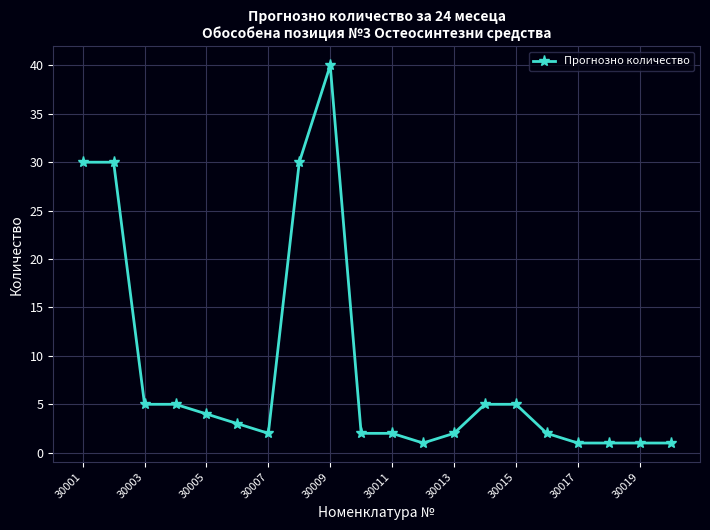

True or false: there are more than 0 points higher than both neighbors.

True